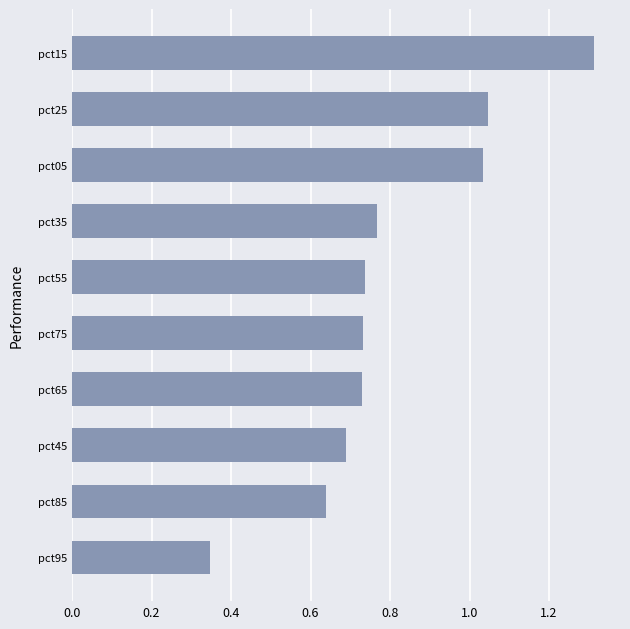

Count the number of categories in the chart.

10